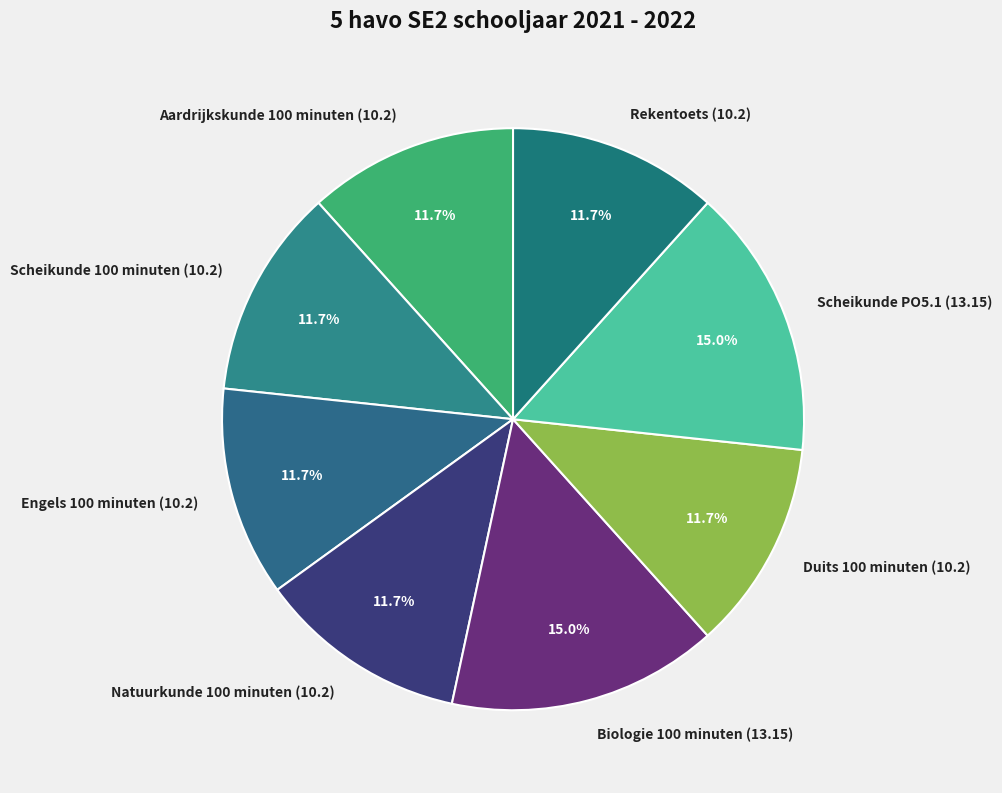

Is Rekentoets the majority of the pie?

No